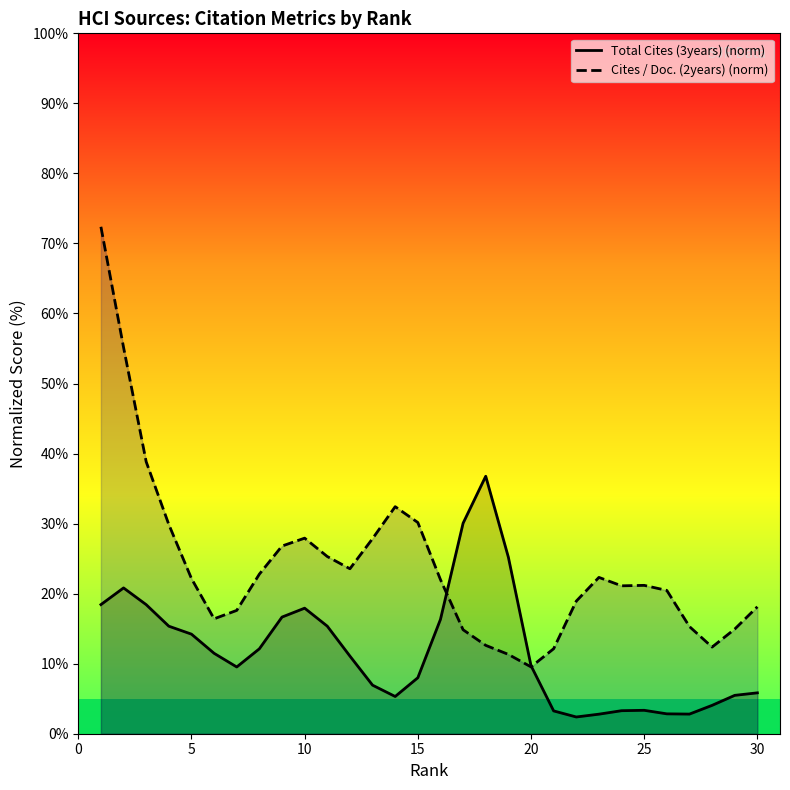

Reading right to left, what are all the values shown in this chart?

Total Cites (3years) (norm): 5.8	5.5	4.1	2.8	2.8	3.3	3.3	2.8	2.4	3.3	9.7	25.2	36.8	30.1	16.3	8.0	5.3	6.9	11.1	15.4	17.9	16.7	12.1	9.5	11.5	14.2	15.4	18.4	20.8	18.4
Cites / Doc. (2years) (norm): 18.1	14.9	12.4	15.3	20.5	21.2	21.1	22.3	18.9	12.1	9.5	11.3	12.6	14.8	22.0	30.2	32.4	27.9	23.6	25.3	27.9	26.8	22.8	17.6	16.4	22.2	29.9	38.8	55.2	72.4